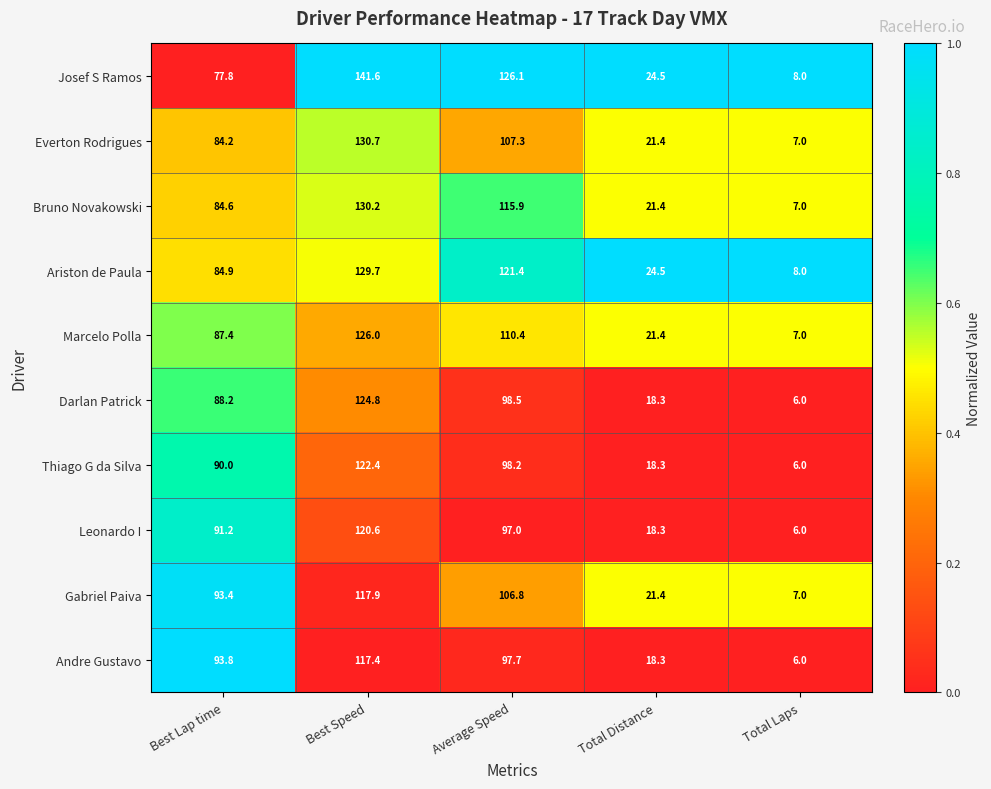

Rank the series by their maximum value, from highest to lowest.

Josef S Ramos, Everton Rodrigues, Bruno Novakowski, Ariston de Paula, Marcelo Polla, Darlan Patrick, Thiago G da Silva, Leonardo I, Gabriel Paiva, Andre Gustavo